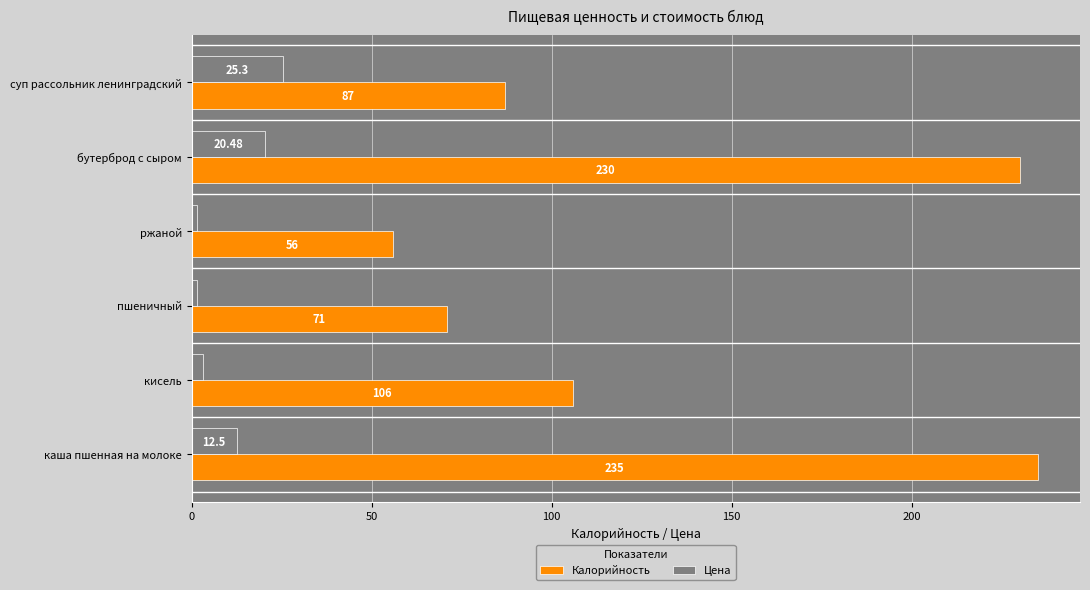

What is the average value of the Цена series?

10.8